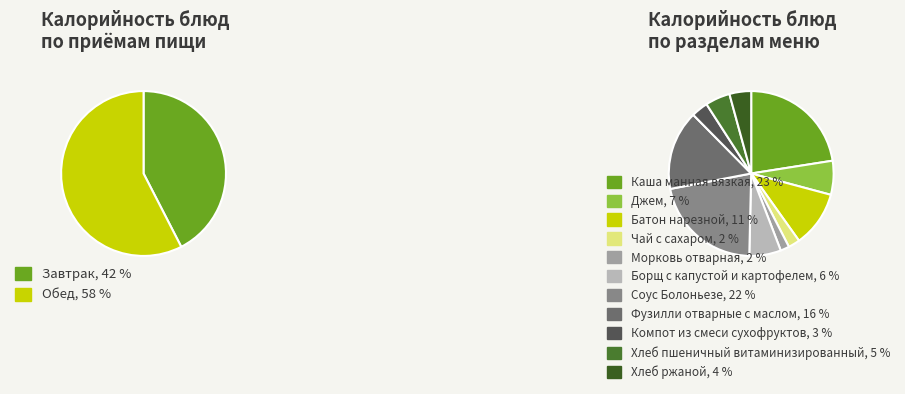

How much of the chart is everything except Батон нарезной?

89.0%